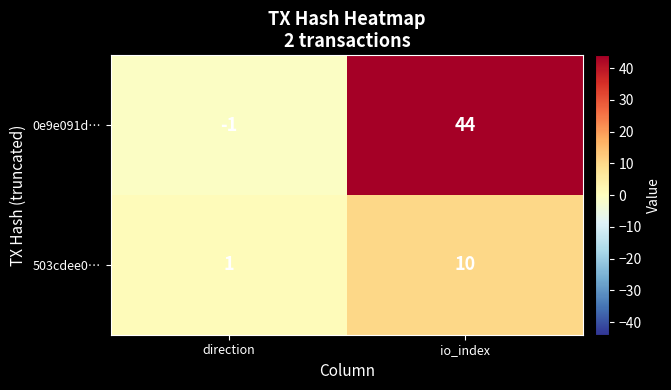

Is it true that 0e9e091d… equals 44 at io_index?

True